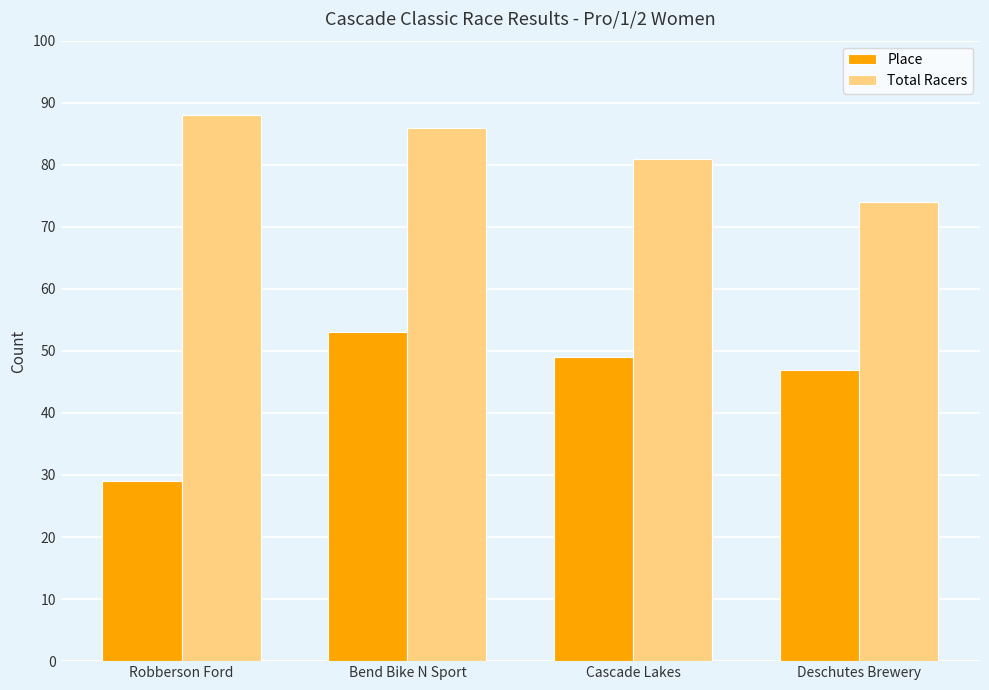

At which label does Place first exceed 49?

Bend Bike N Sport